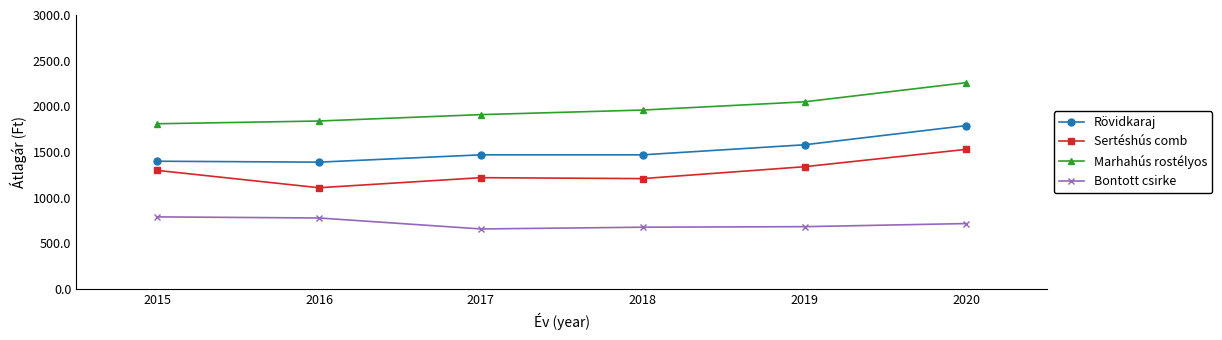

The value of Marhahús rostélyos at 2015 is 2976. True or false?

False